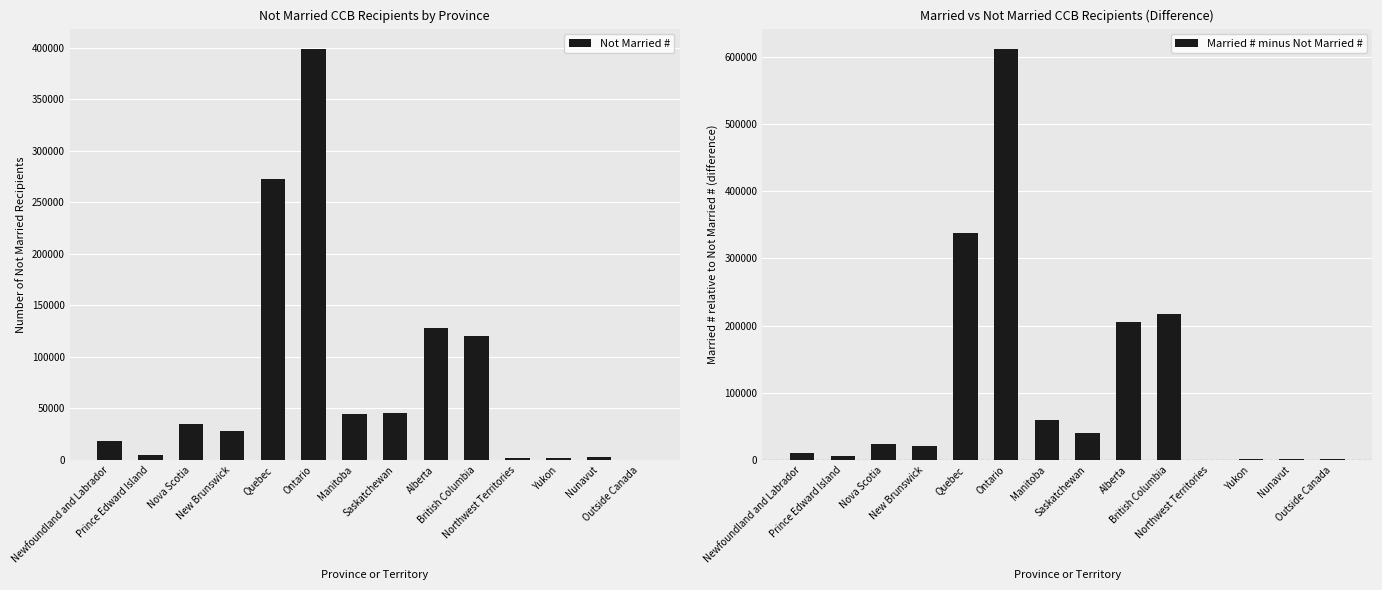

What is the total value across all series at Nunavut?

3330